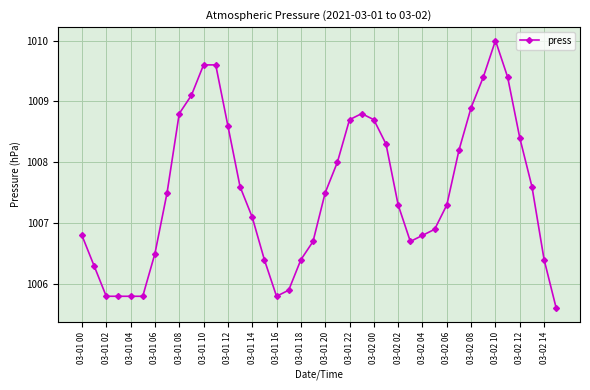

True or false: there are more than 1 points higher than both neighbors.

True